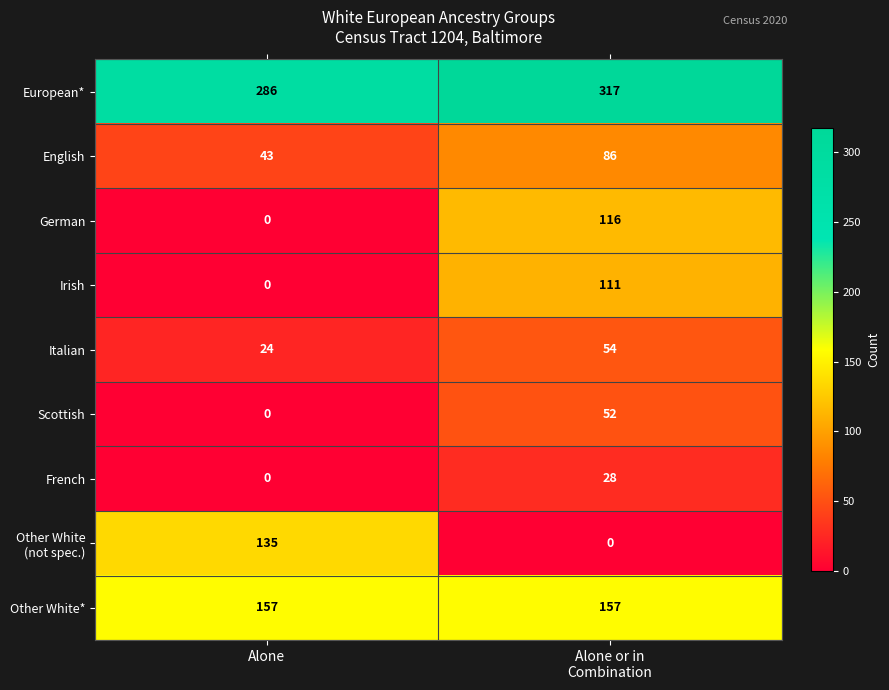

What is the sum of all Italian values?

78